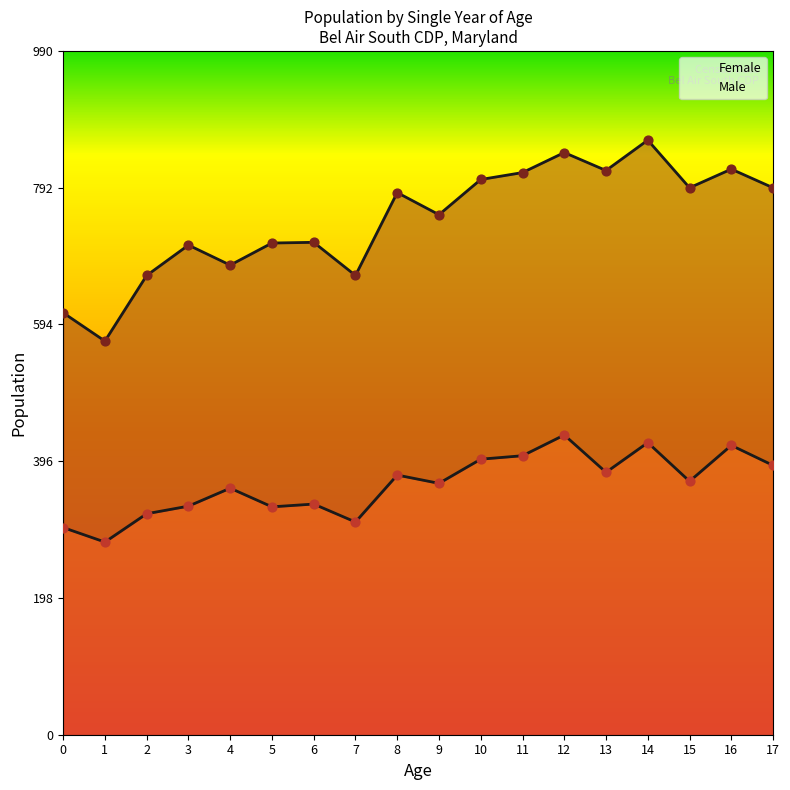

What is the ratio of the value at 2 to the value at 1?

1.1